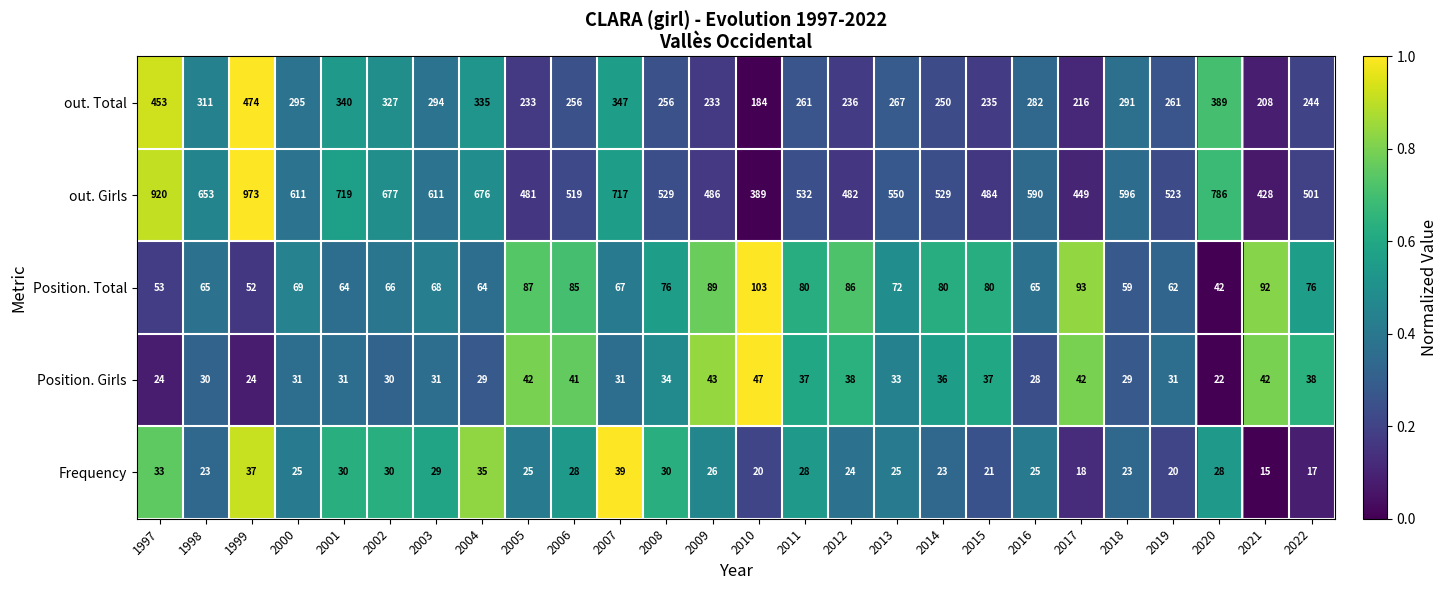

What is the sum of the Frequency values at 1999 and 2022?

54